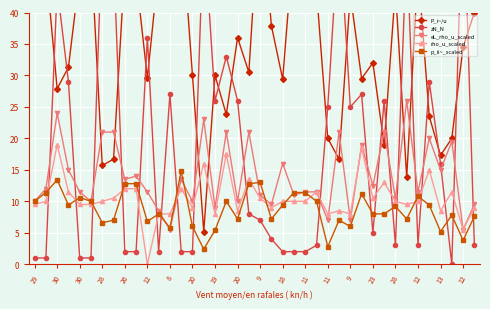

At 18, list the series in order from largest to smallest.

P_i~/u, eL_rho_u_scaled, rho_u_scaled, p_ii~_scaled, zN_N